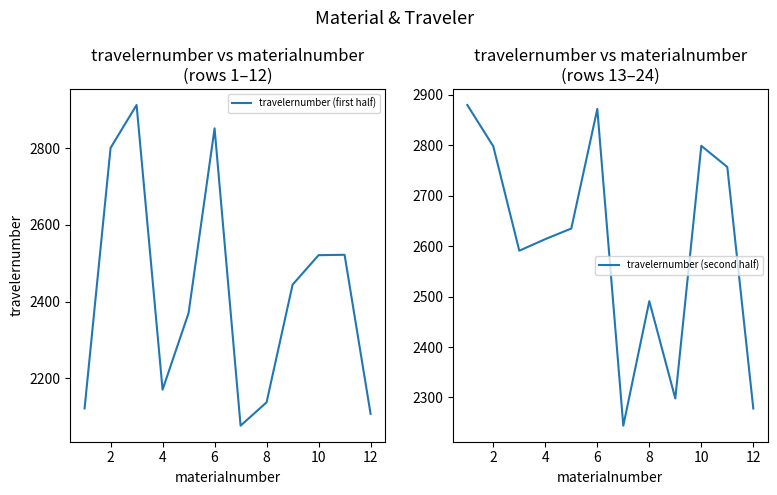

Is this an area chart (filled region under the line)?

No